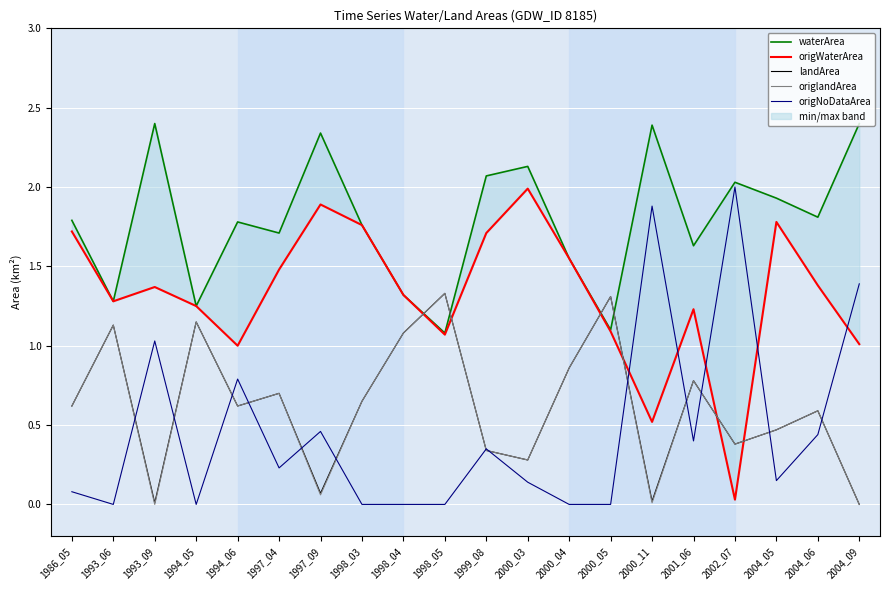

At which category is the sum across all series the highest?

1986_05